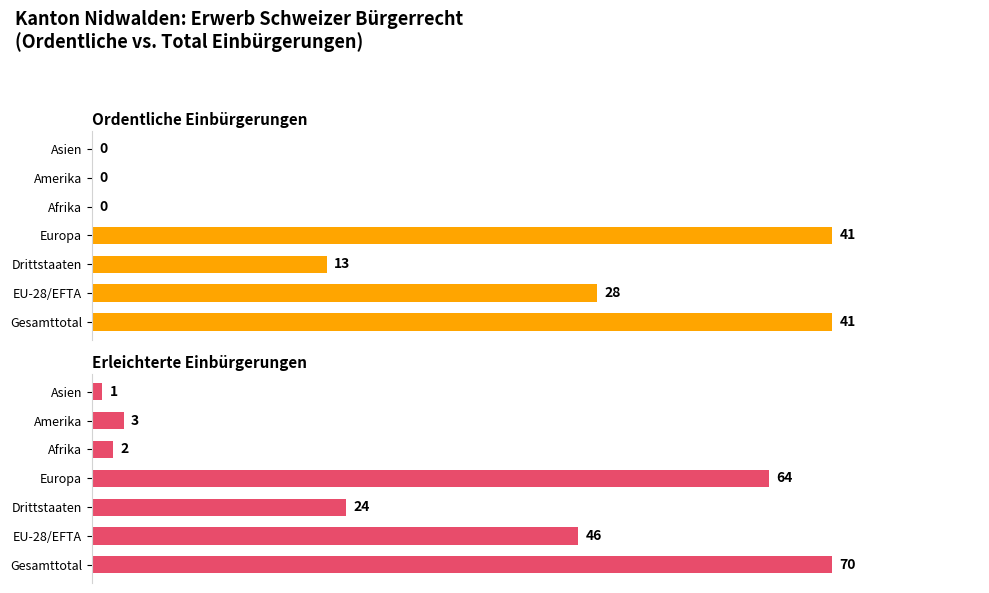

Which category has the highest value in the Erleichterte Einbürgerungen series?

Gesamttotal